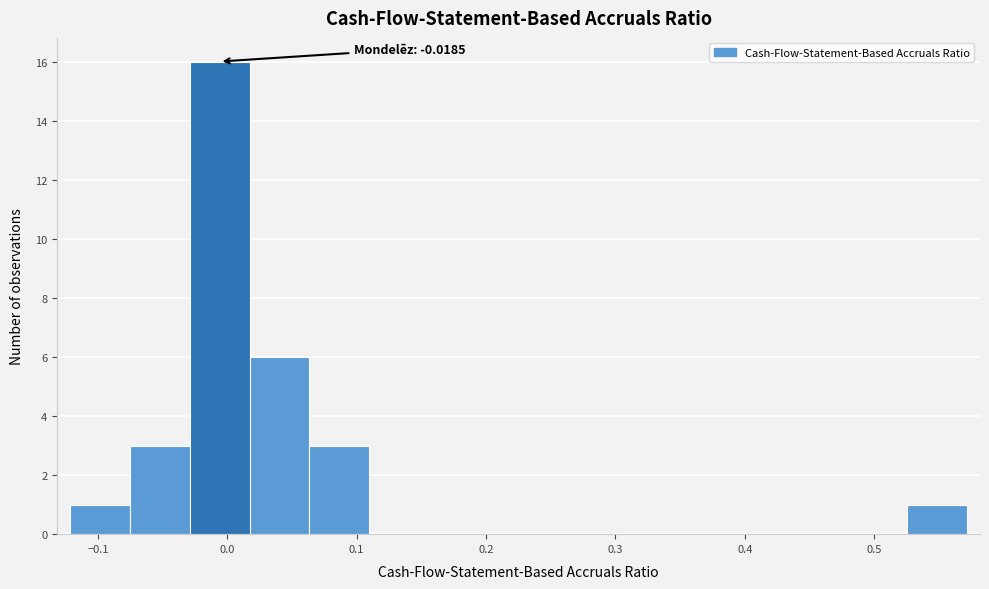

Which range on the x-axis has the tallest bar?

-0.03 to 0.02